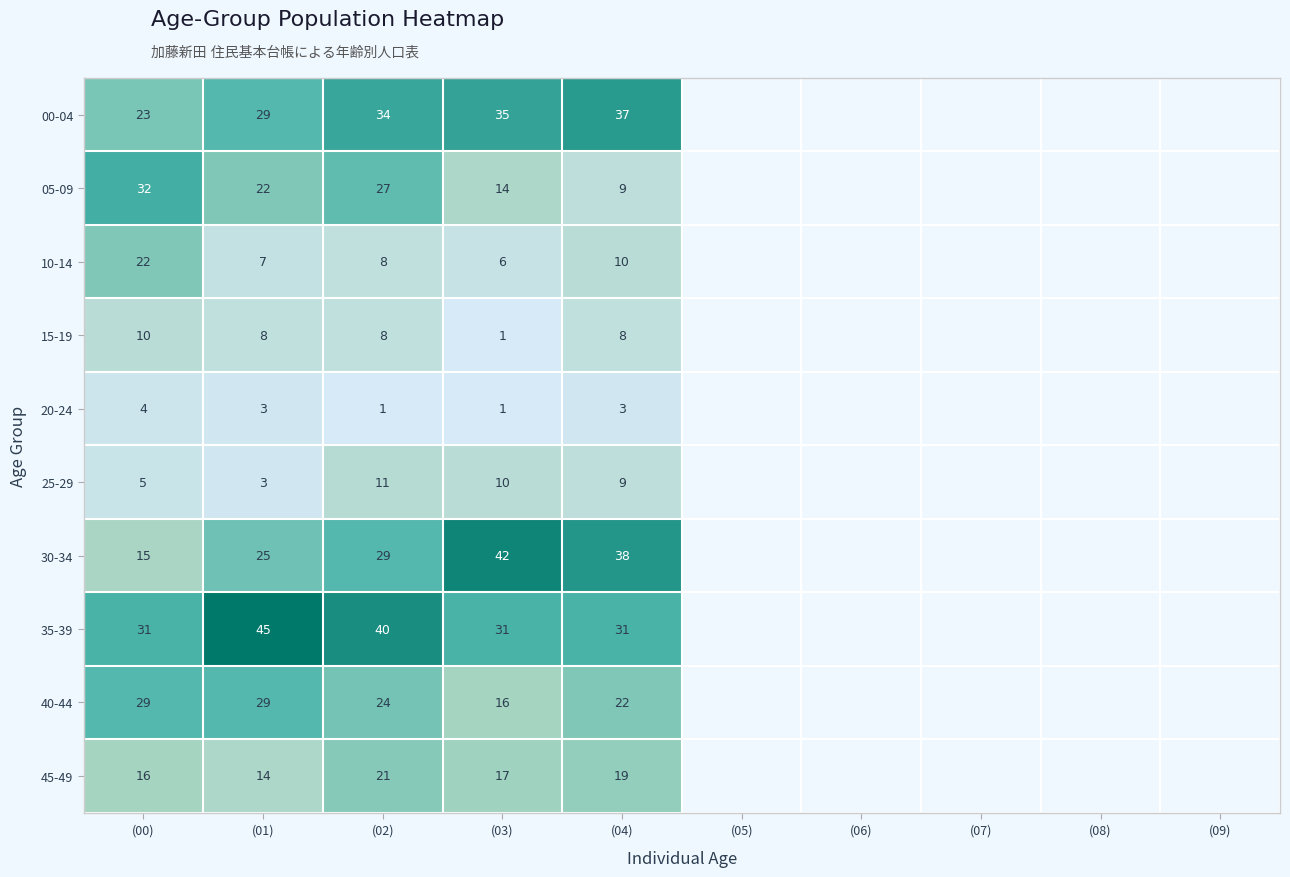

Rank the series by their maximum value, from highest to lowest.

35-39, 30-34, 00-04, 05-09, 40-44, 10-14, 45-49, 25-29, 15-19, 20-24